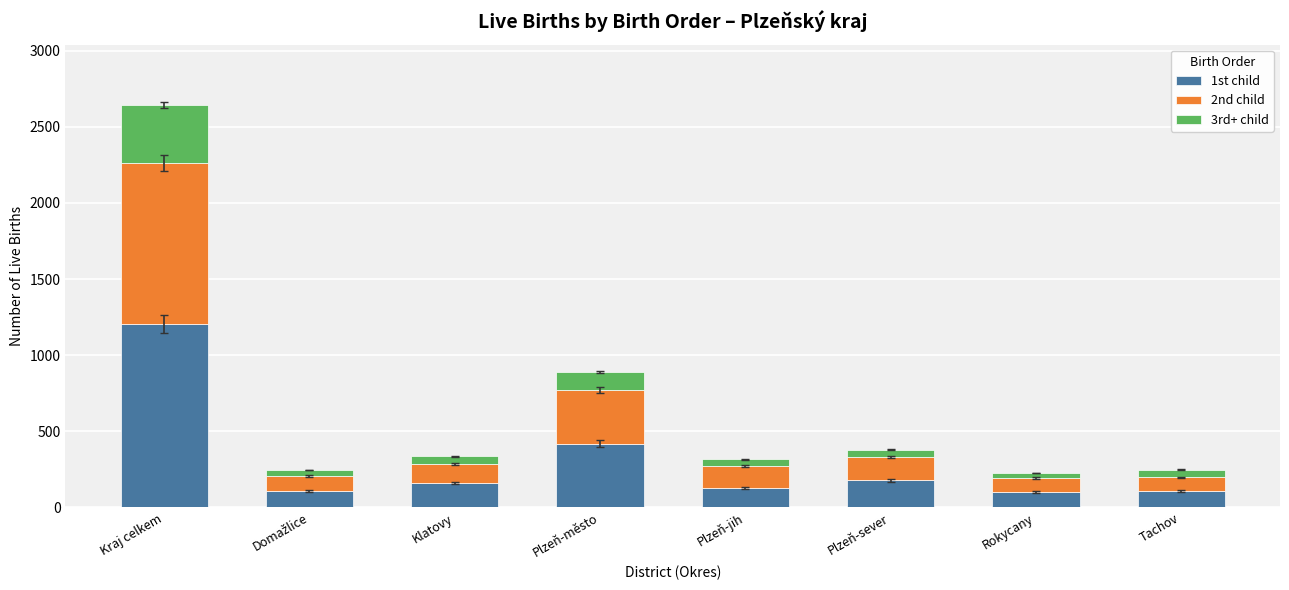

True or false: 1st child has a value of 100 at Rokycany.

True